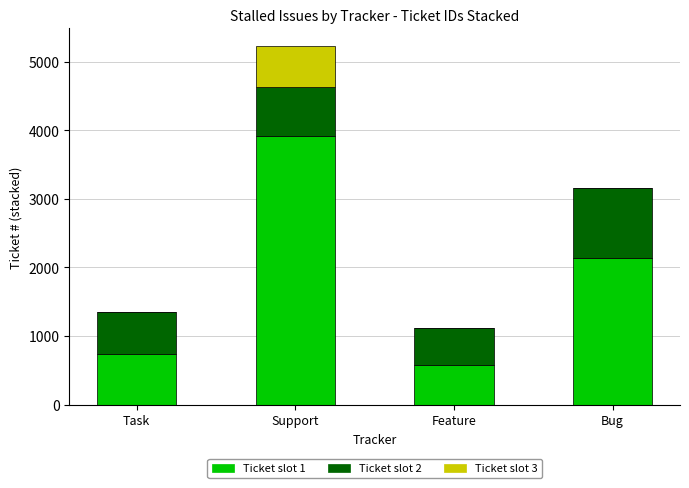

What is the total value across all series at Support?

5224